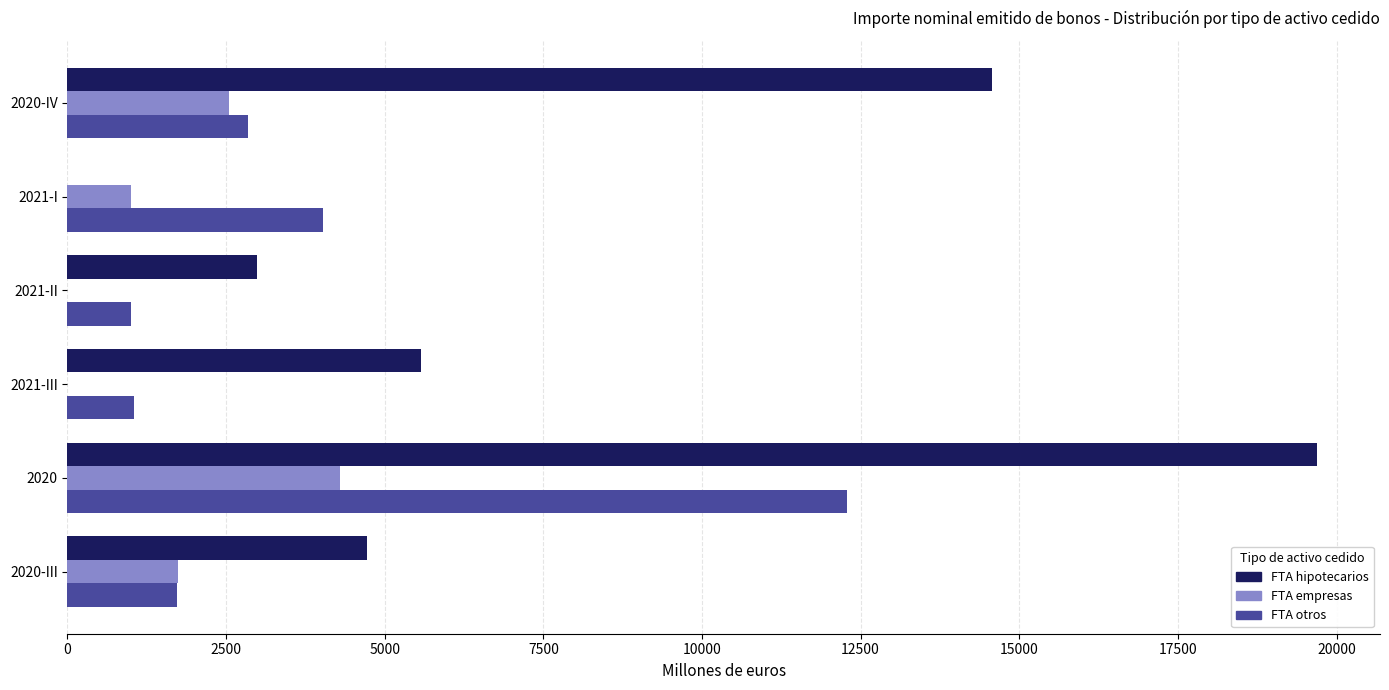

At which category is the sum across all series the highest?

2020